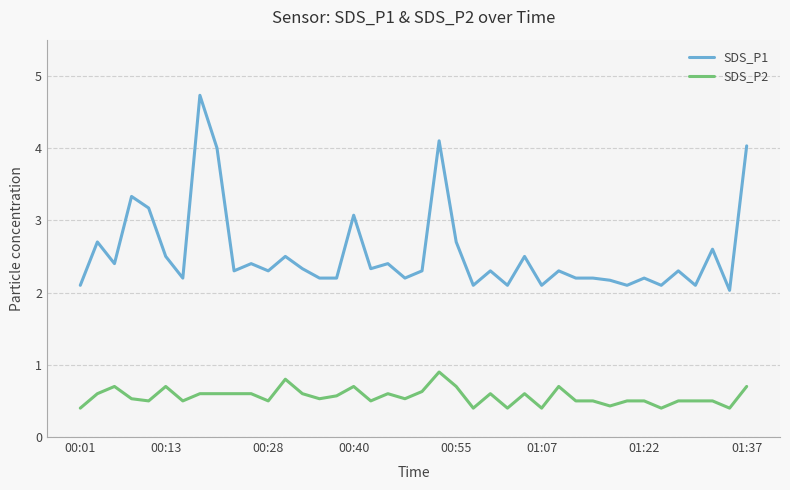

Which series has the widest spread of values?

SDS_P1